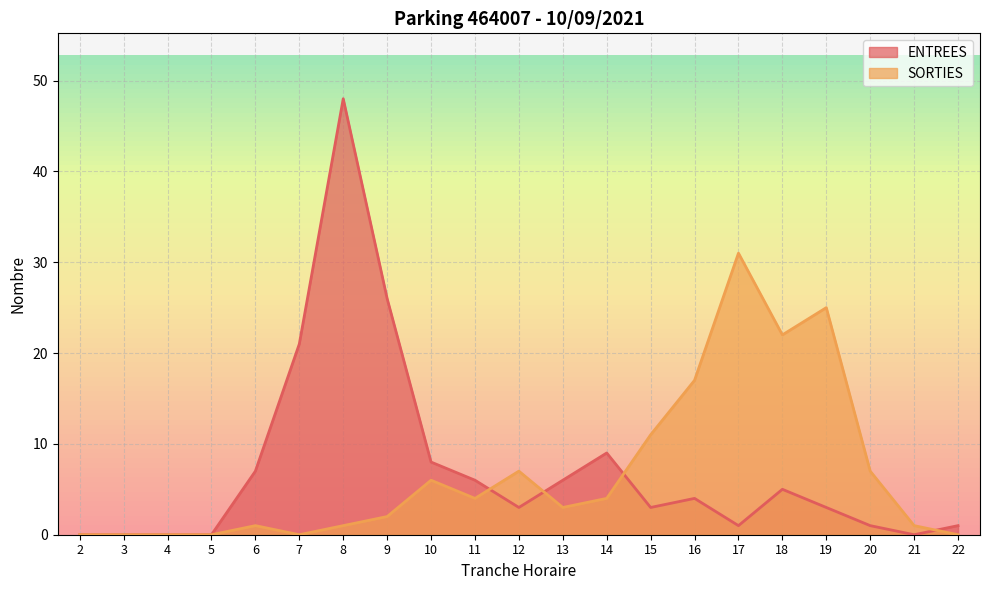

What is the sum of the ENTREES values at 21 and 20?

1